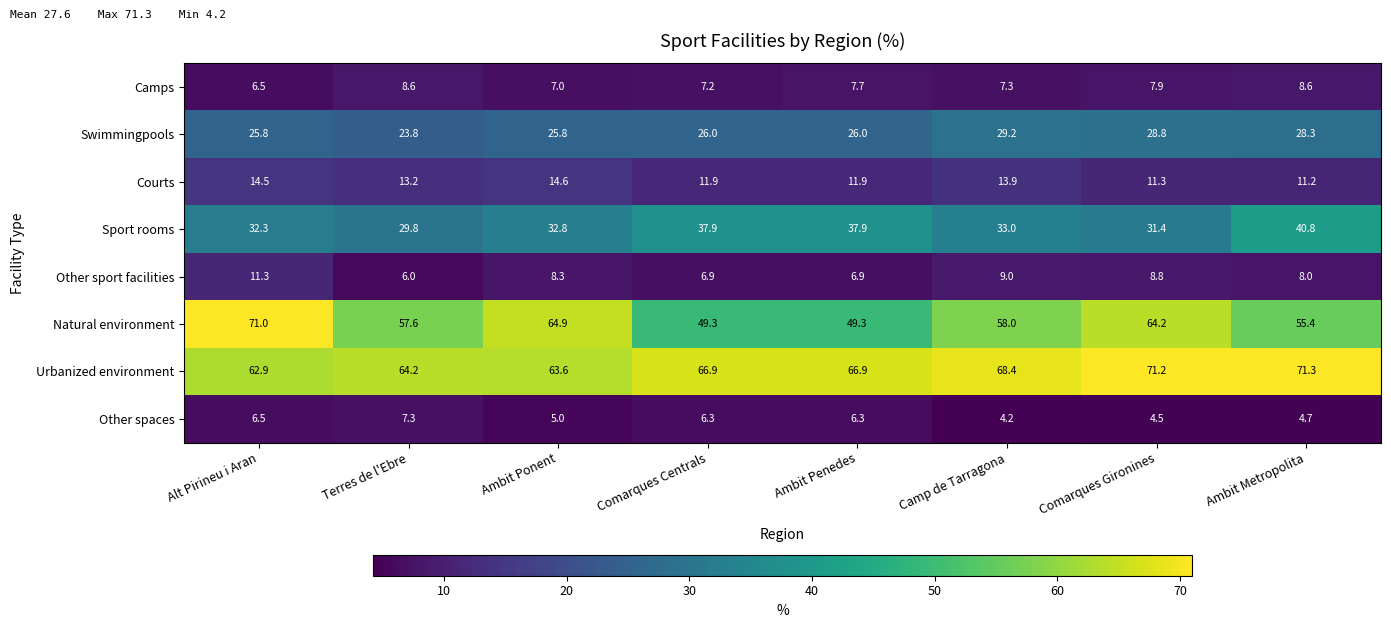

At how many categories does at least one series exceed 12?

8